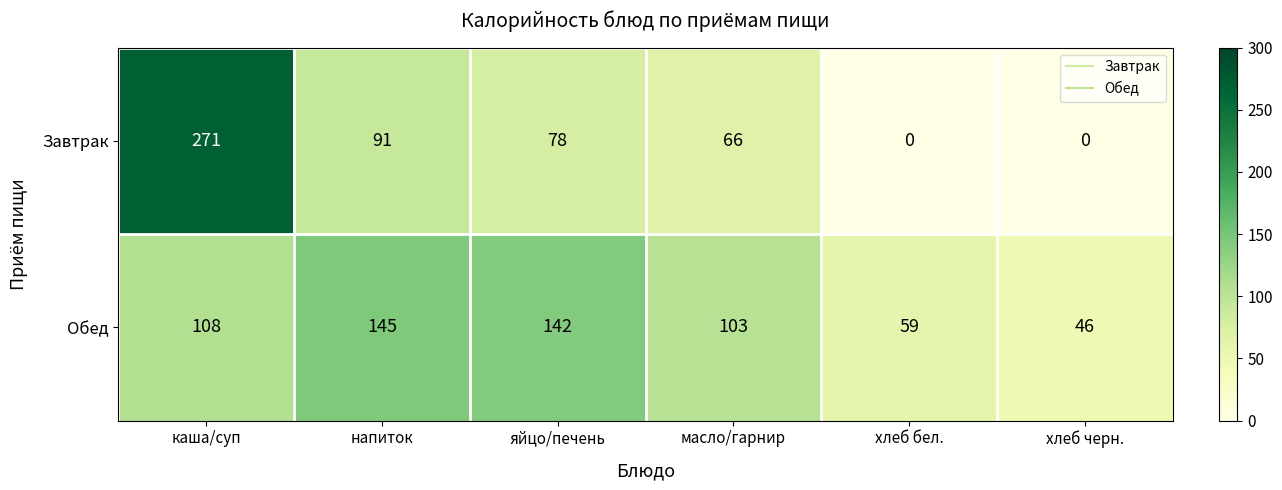

True or false: Завтрак has a value of 374 at каша/суп.

False